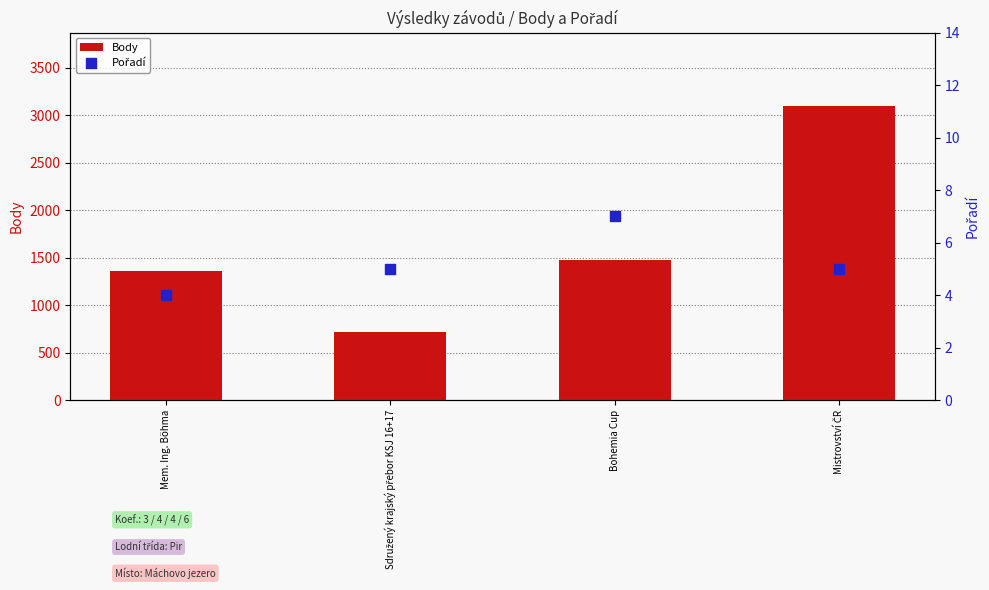

At how many categories does at least one series exceed 820?

3